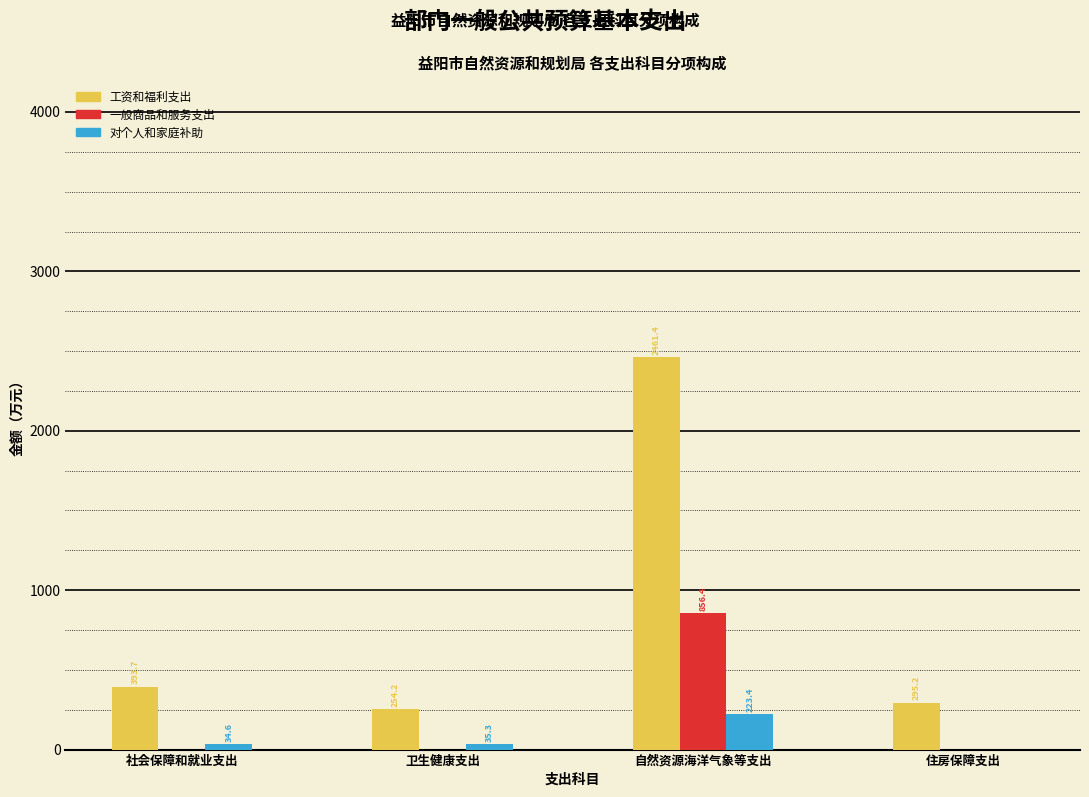

Reading left to right, transcribe all the data shown in this chart.

工资和福利支出: 社会保障和就业支出=393.7	卫生健康支出=254.2	自然资源海洋气象等支出=2461.4	住房保障支出=295.2
一般商品和服务支出: 社会保障和就业支出=0.0	卫生健康支出=0.0	自然资源海洋气象等支出=856.4	住房保障支出=0.0
对个人和家庭补助: 社会保障和就业支出=34.6	卫生健康支出=35.3	自然资源海洋气象等支出=223.4	住房保障支出=0.0